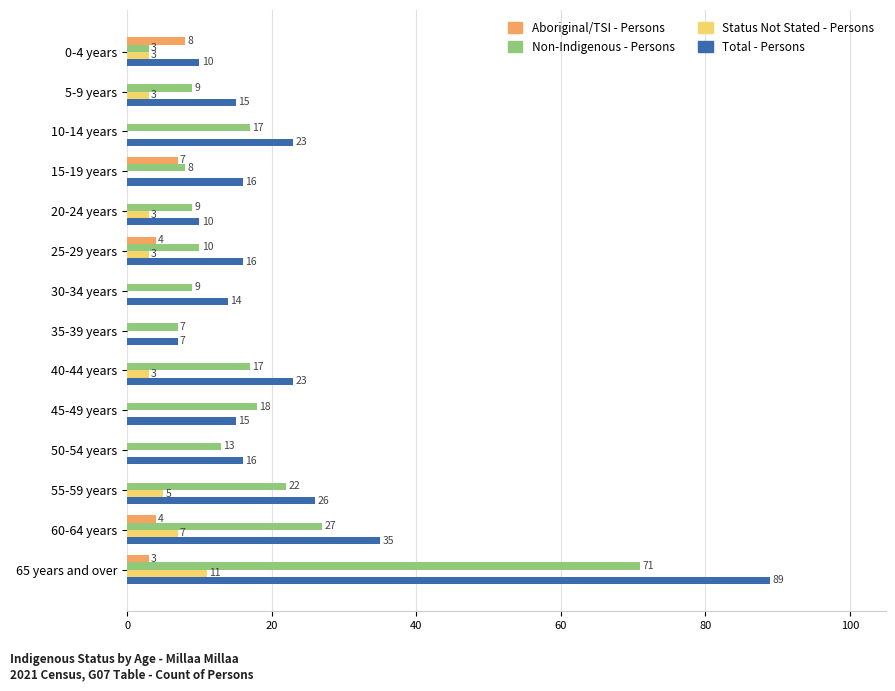

Which series has the largest range (max minus min)?

Total - Persons